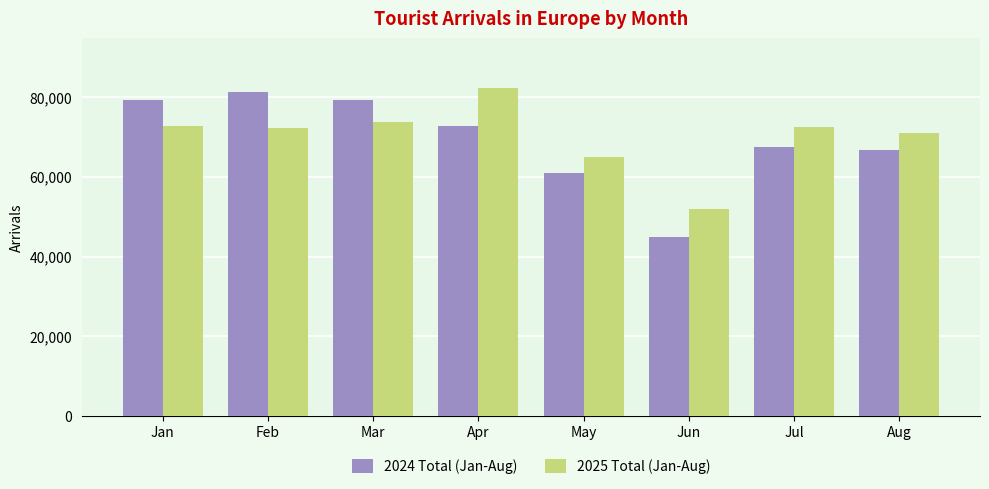

At which label does 2025 Total (Jan-Aug) first exceed 72442?

Jan